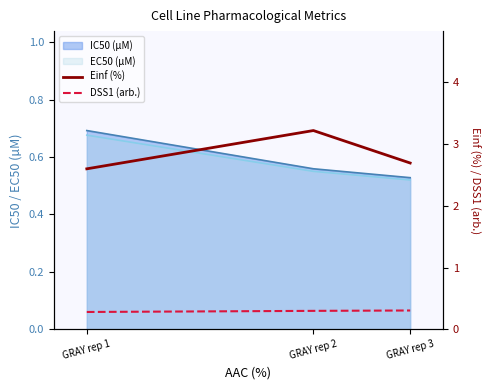

What is the maximum value for Einf (%)?

3.2